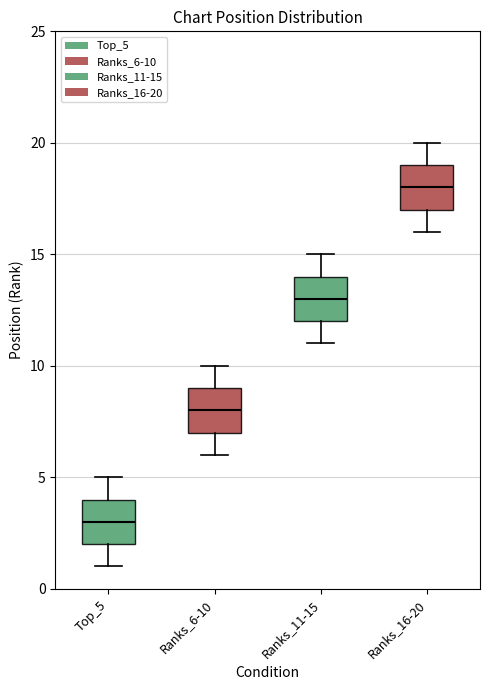

Where does the median line of the box for Ranks_16-20 sit on the y-axis? The values are not printed on the chart, so give them approximately, as read against the axis.

18